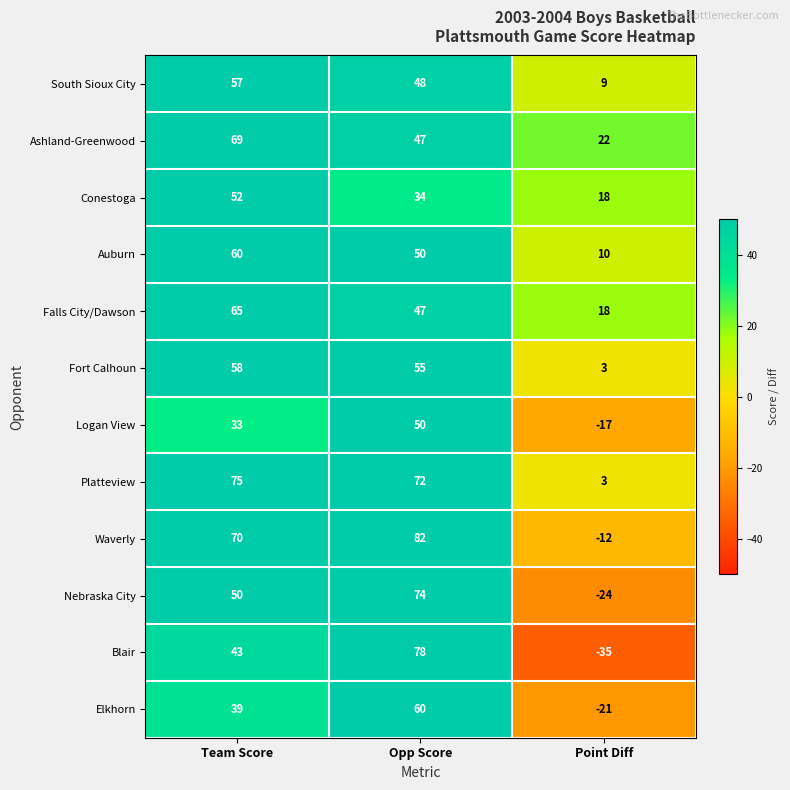

What is the approximate value of Fort Calhoun at Point Diff?

3